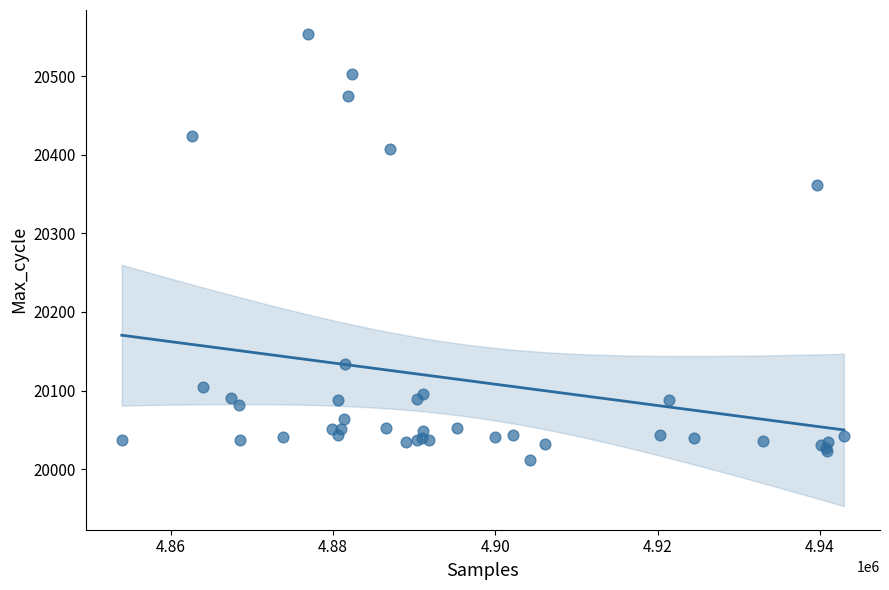

What Y value in the scatter plot is closest to 20283?

20362